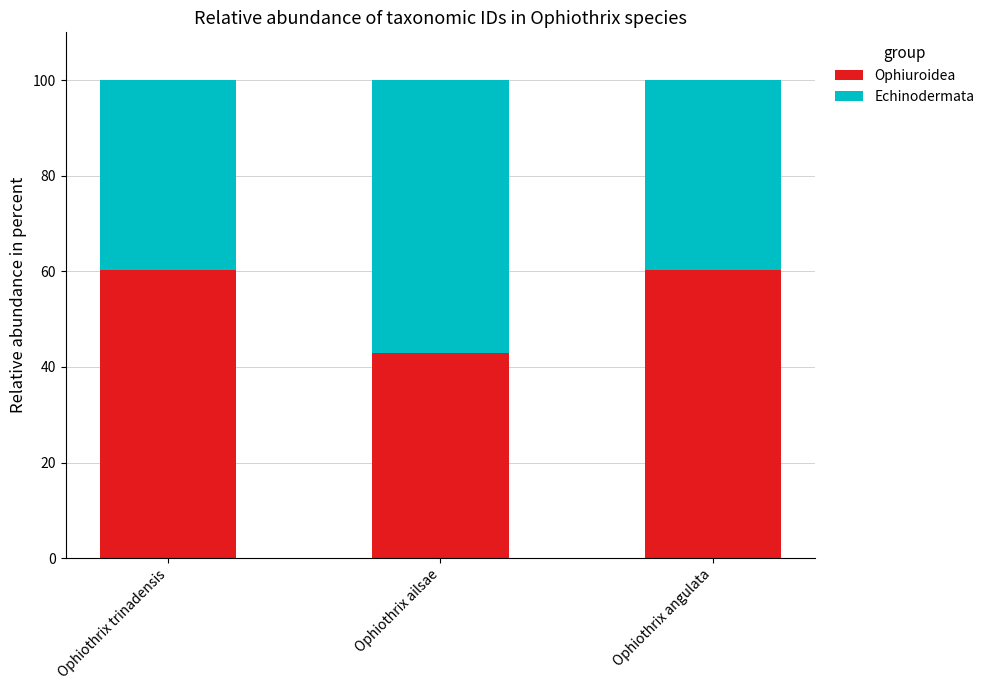

What is the average value of the Ophiuroidea series?

54.5